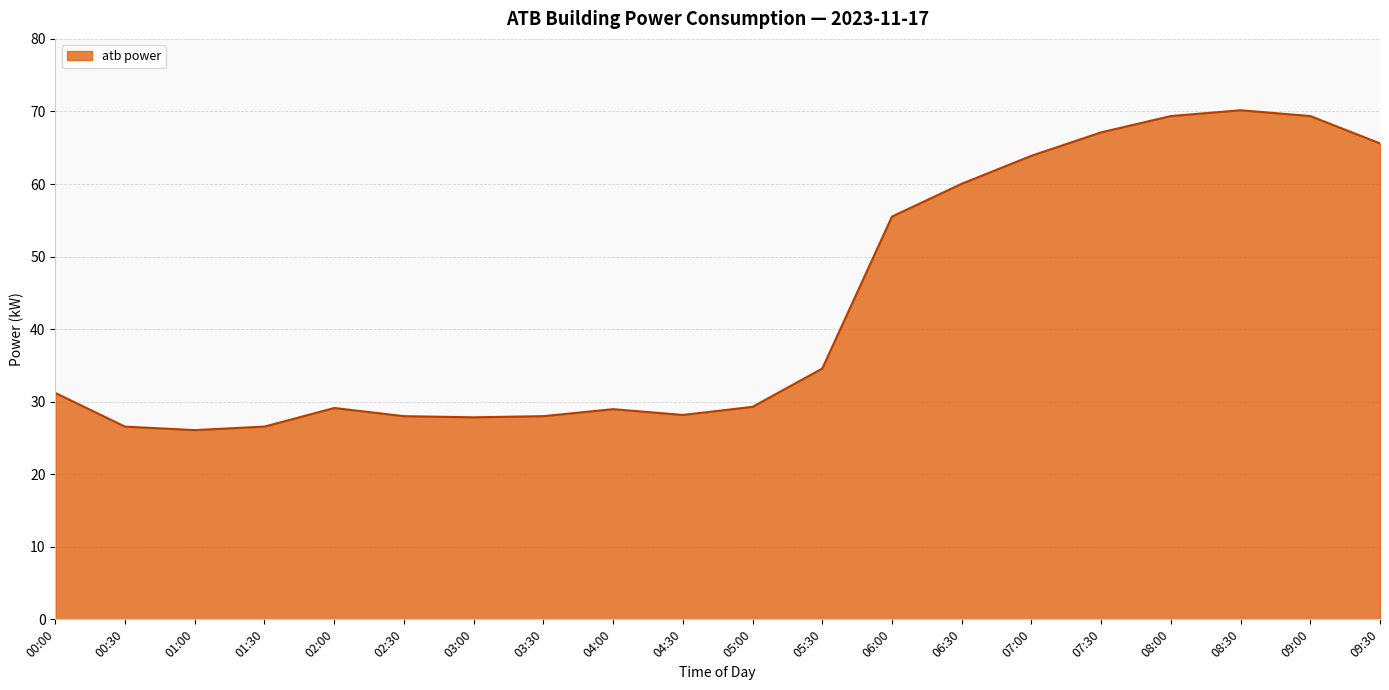

Is it true that the value at 00:30 is 42.5?

False